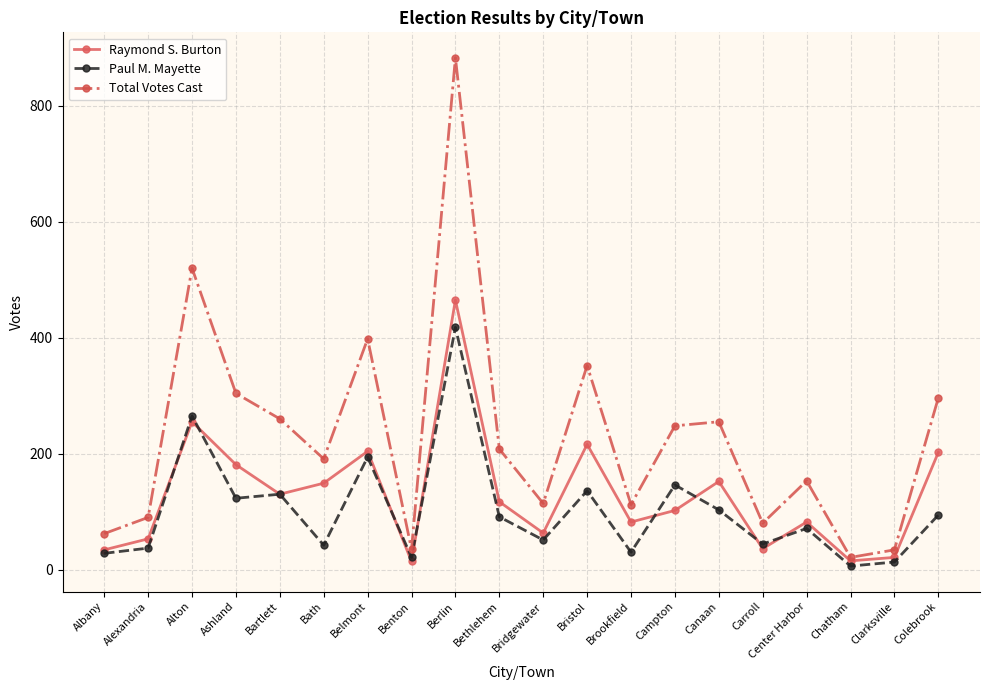

The value of Total Votes Cast at Canaan is 425. True or false?

False